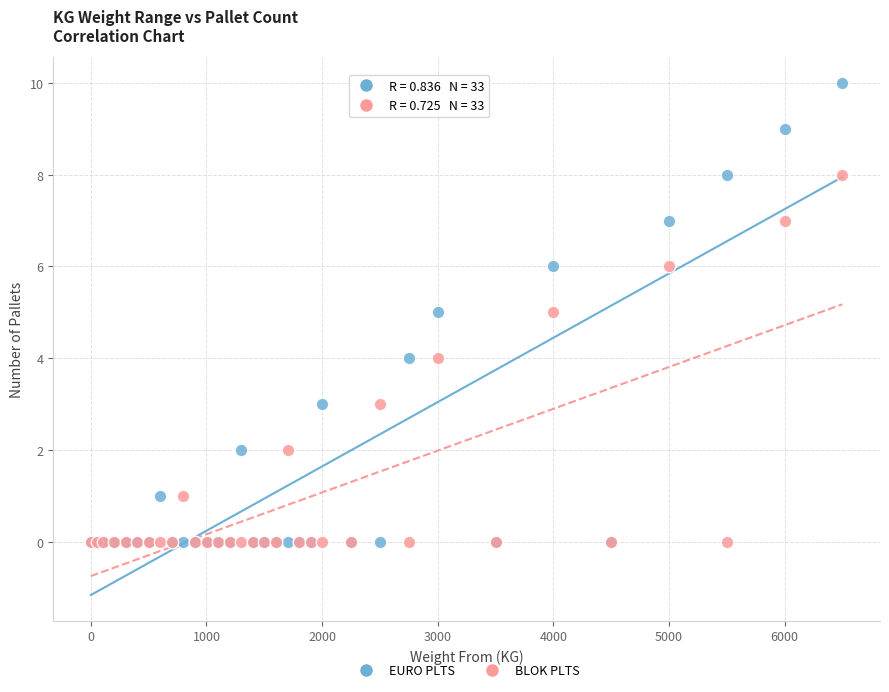

What are all the series names shown in the legend?

EURO PLTS, BLOK PLTS